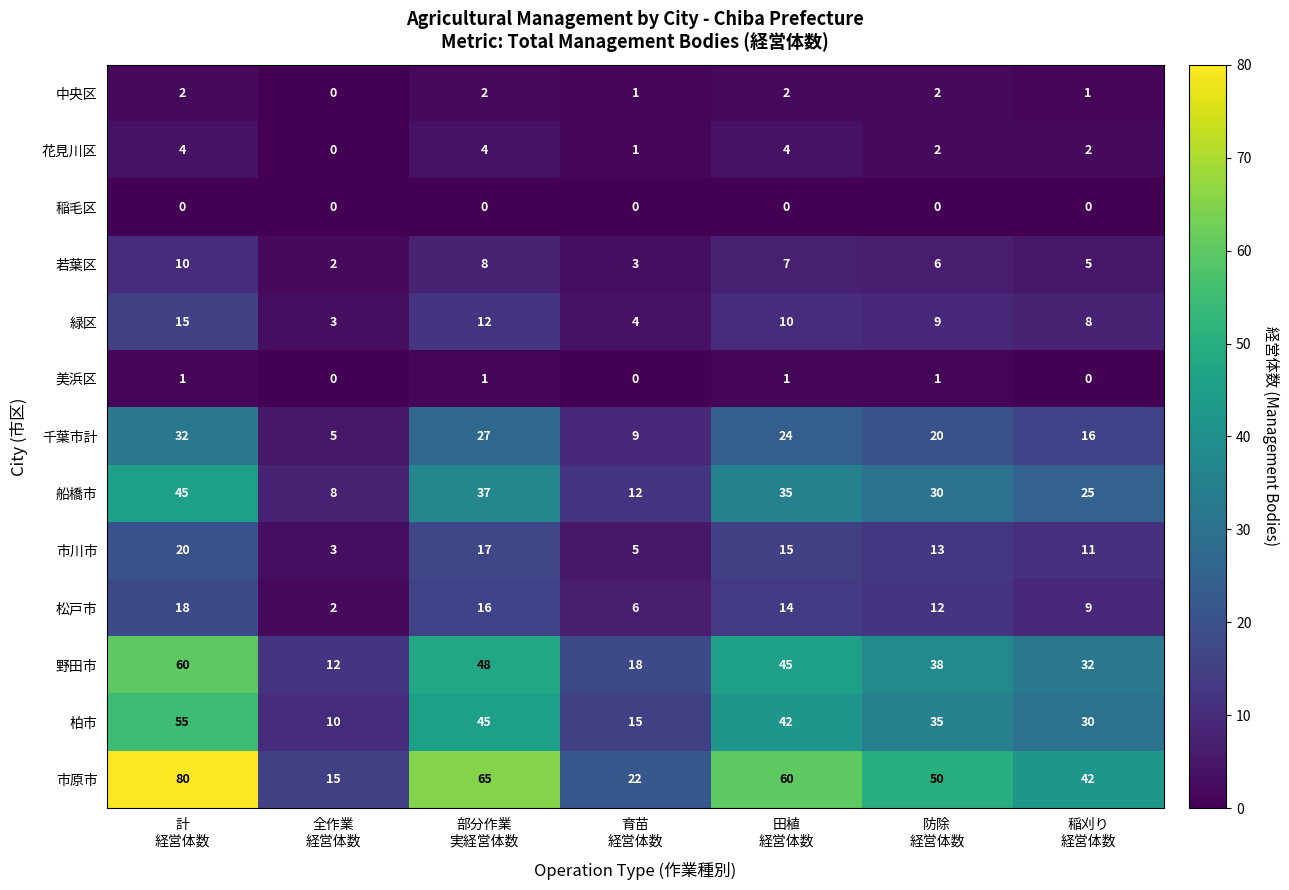

What is the lowest value of the 野田市 series?

12